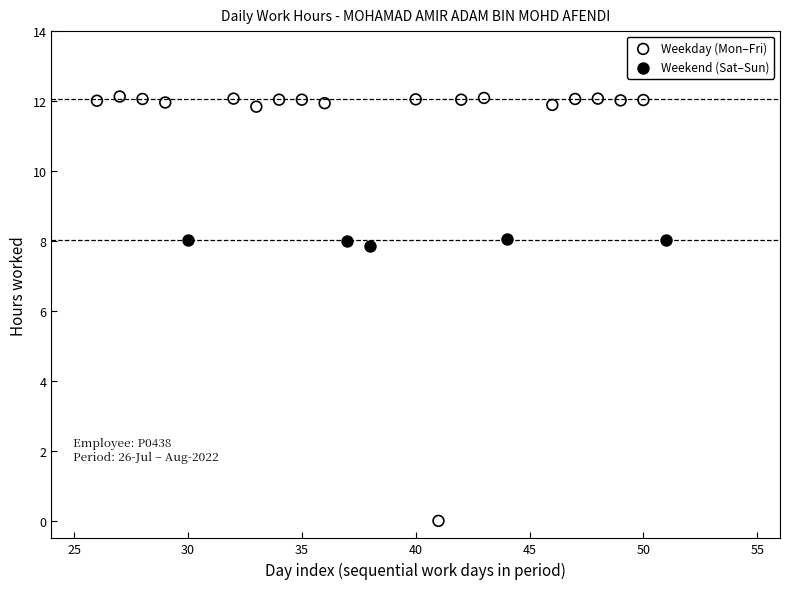

Which series has the largest Y range (max minus min)?

Weekday (Mon–Fri)